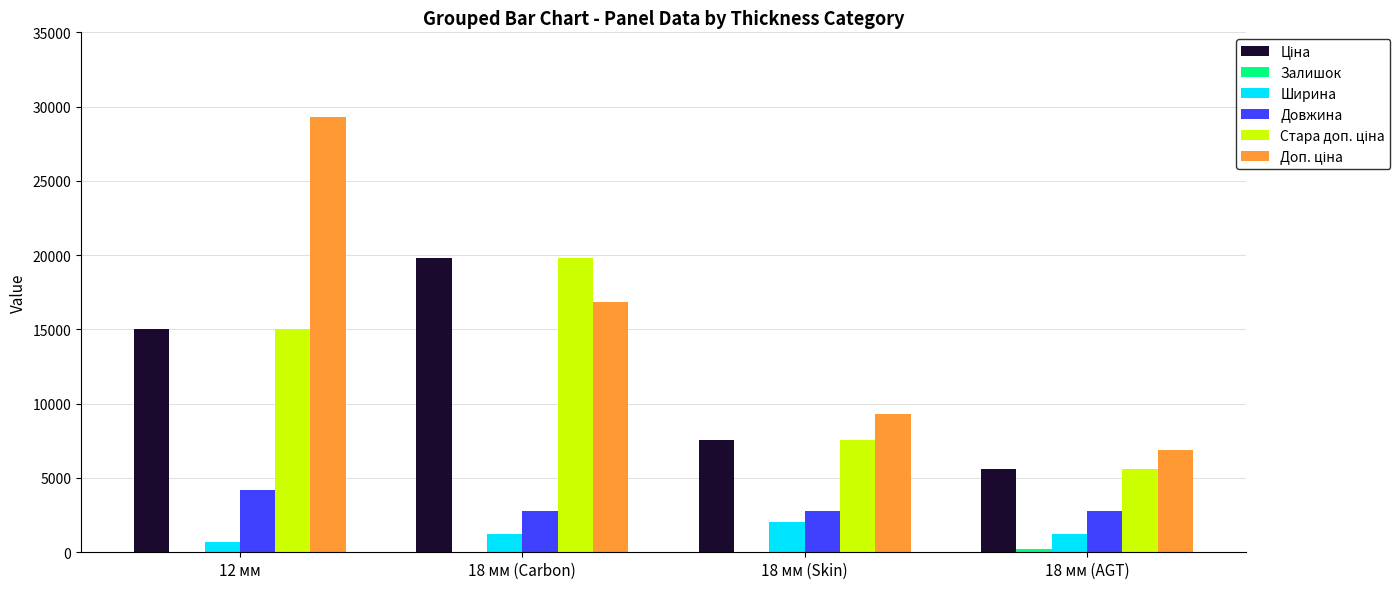

The value of Довжина at 18 мм (Skin) is 2800.0. True or false?

True